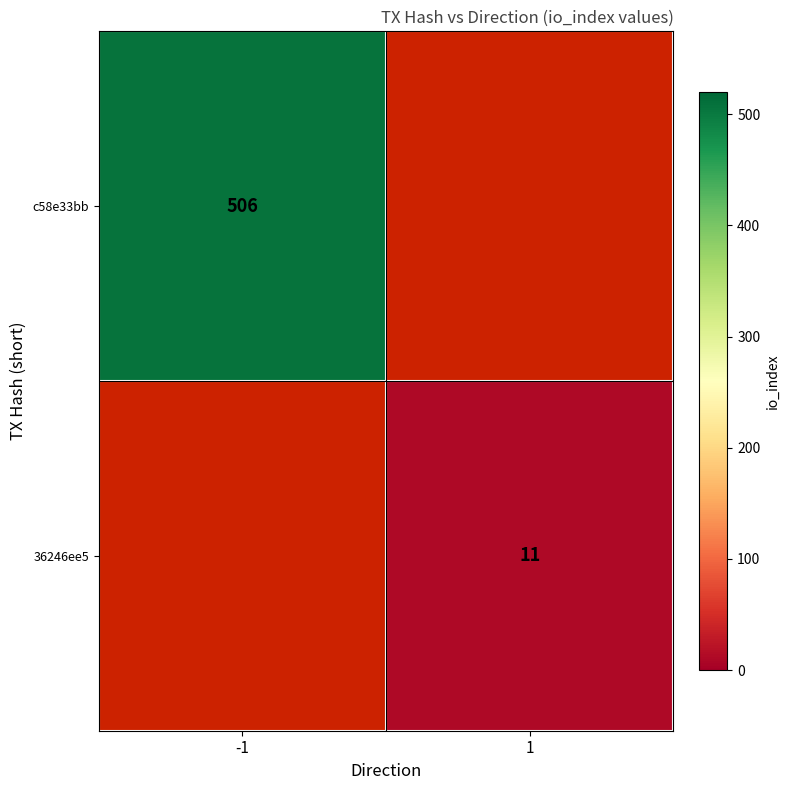

True or false: 36246ee5 has a value of 11 at 1.

True